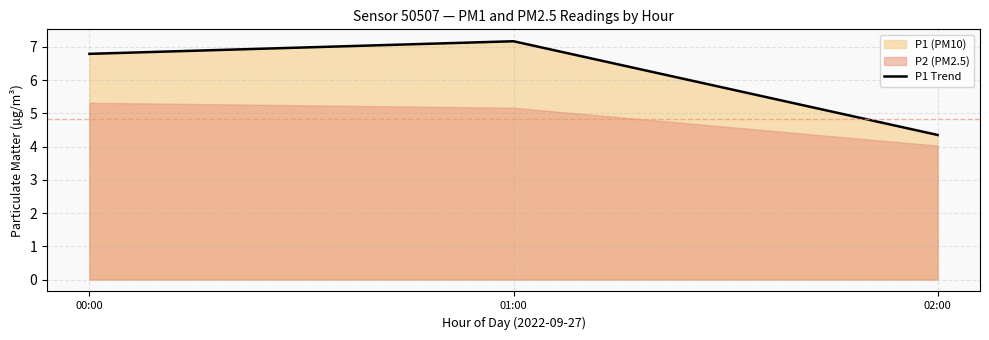

Where does the data first go above 6?

00:00